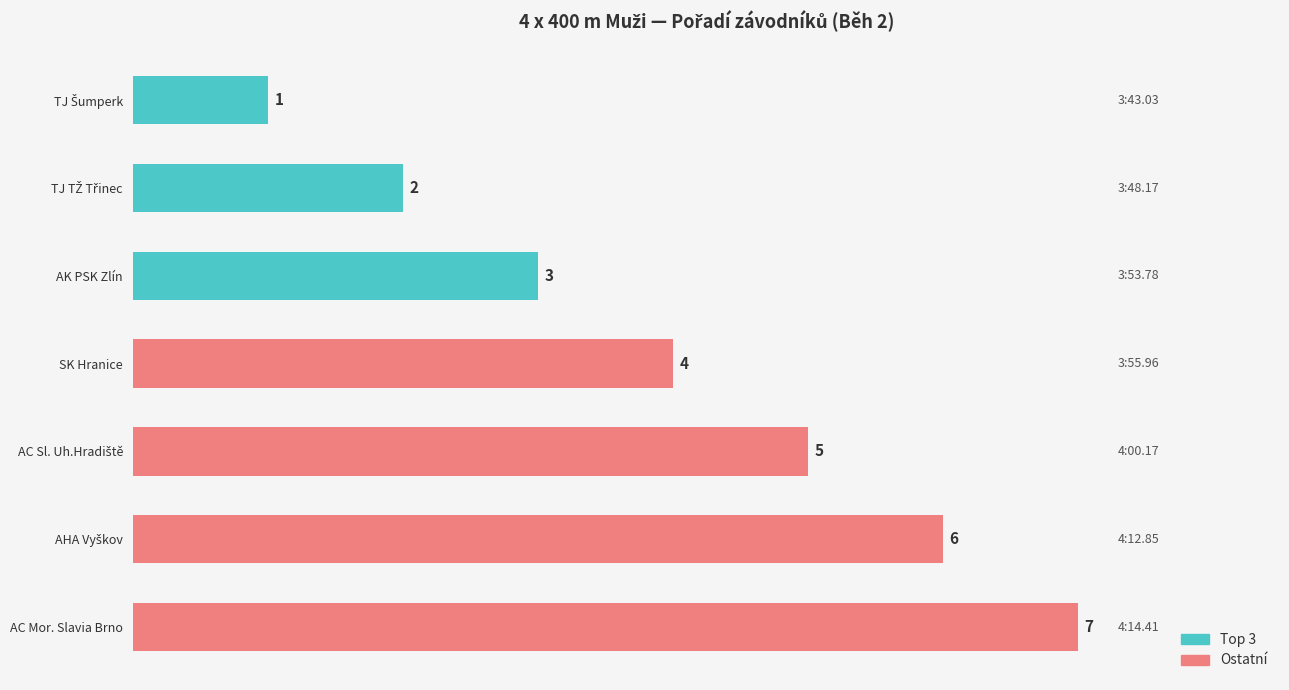

How many Závodník (pořadí) values are between 2 and 6?

5